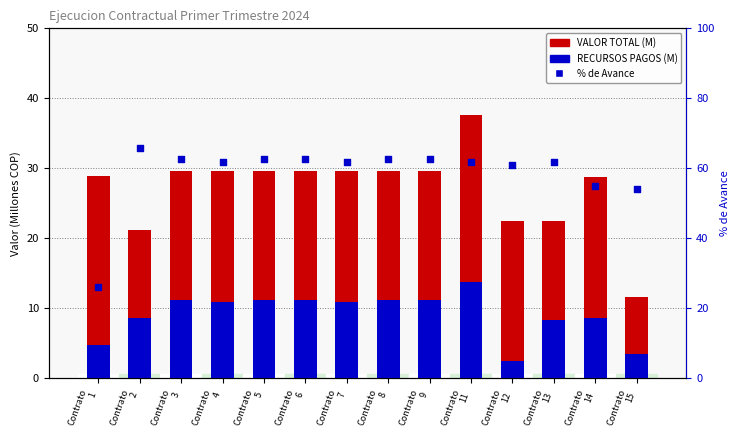

What is the total value across all series at Contrato
1?

59.5